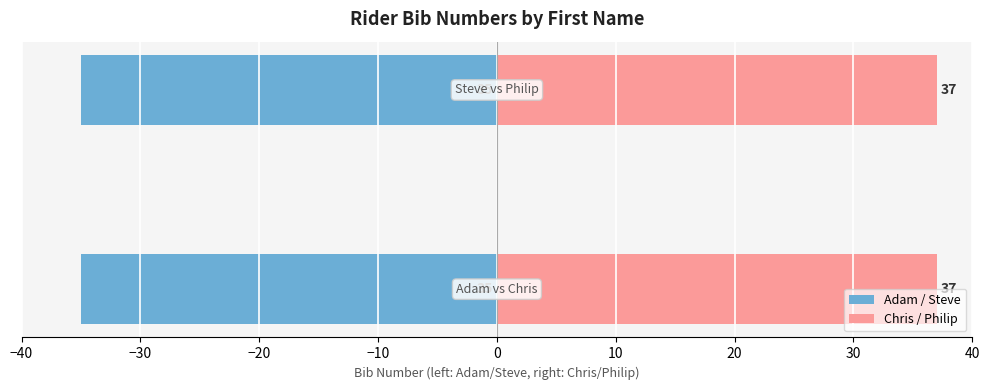

What is the label of the 1st bar from the right?

Philip